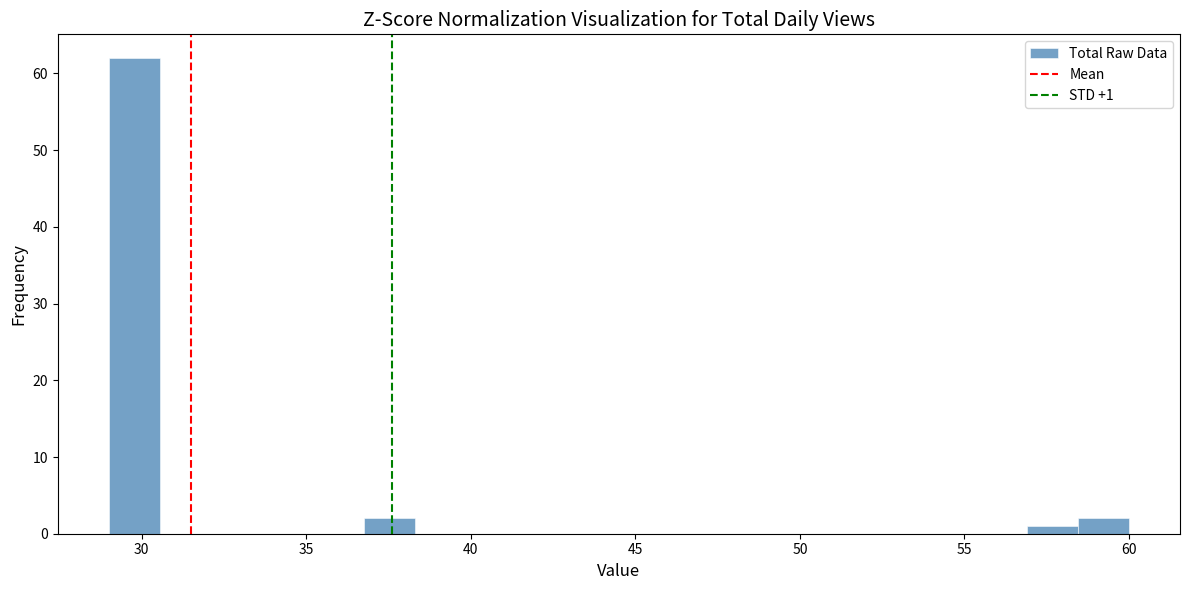

Around what value on the x-axis is the tallest bar? Give the approximate position of its centre, as read against the axis.

30.0